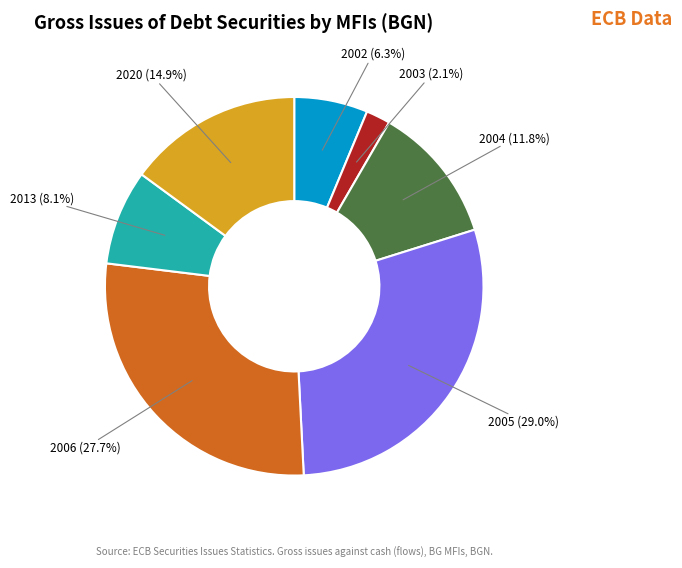

Does any single category account for the majority?

No